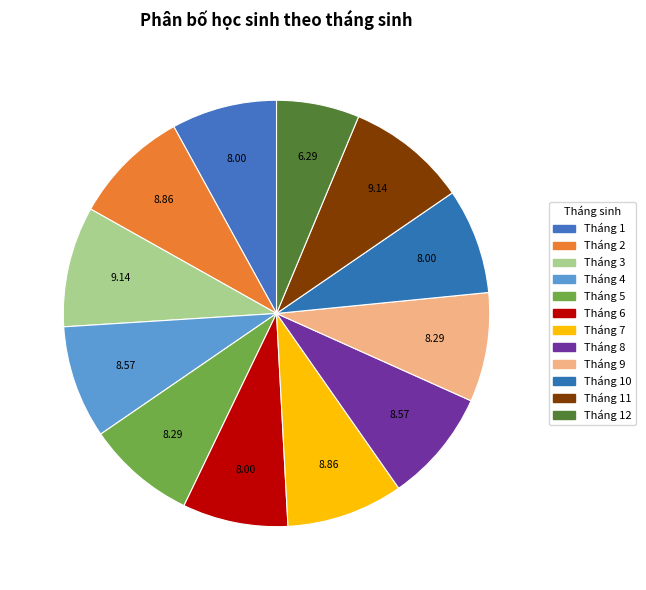

How many segments does this pie chart have?

12